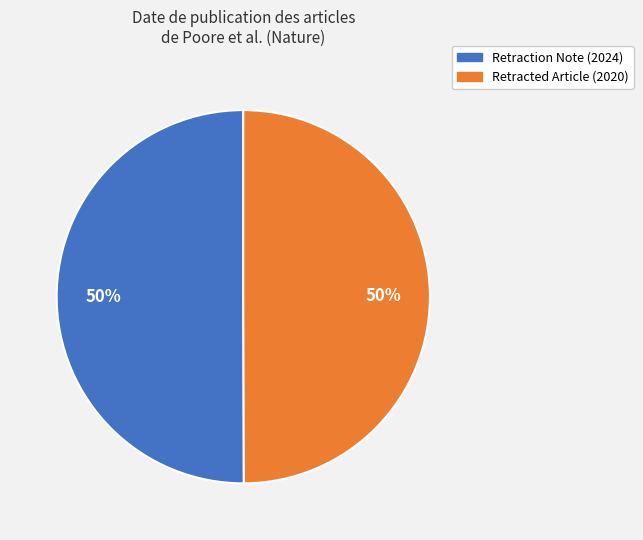

Is the sum of Retracted Article (2020) and Retraction Note (2024) greater than half?

Yes